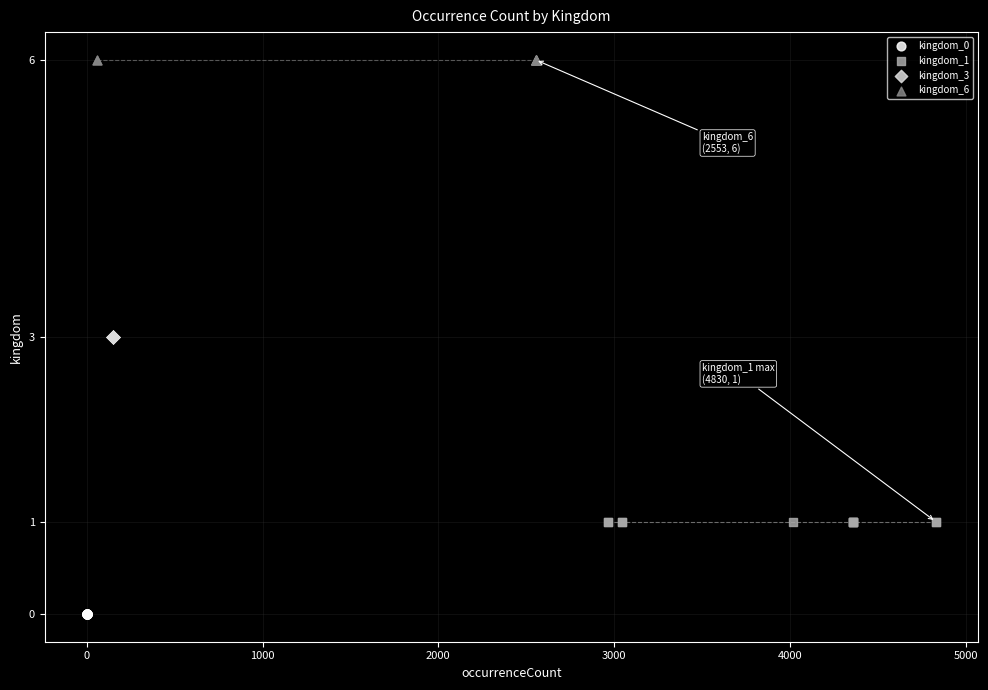

Which series reaches the minimum Y coordinate?

kingdom_0